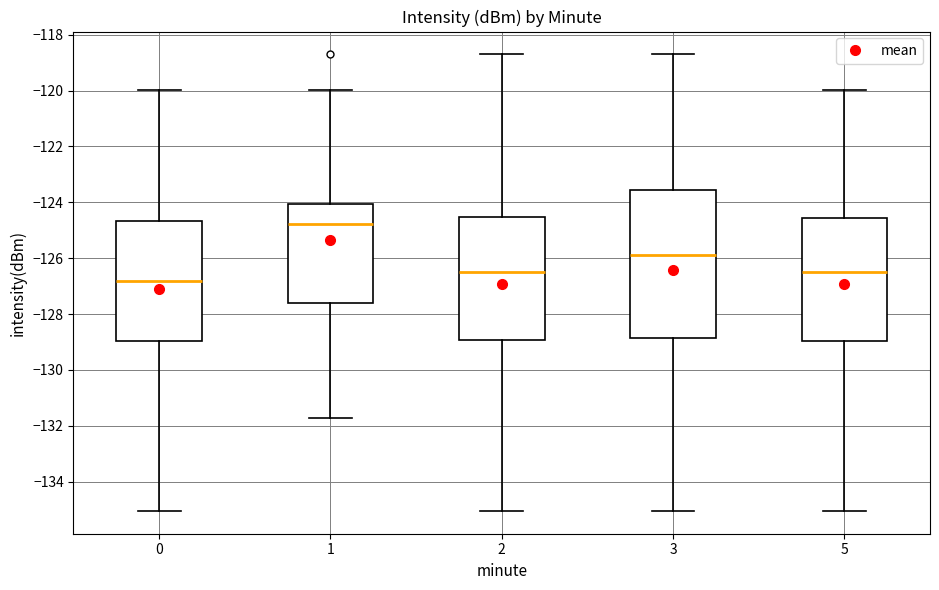

Which box is the tallest, from its lower edge to its upper edge?

3